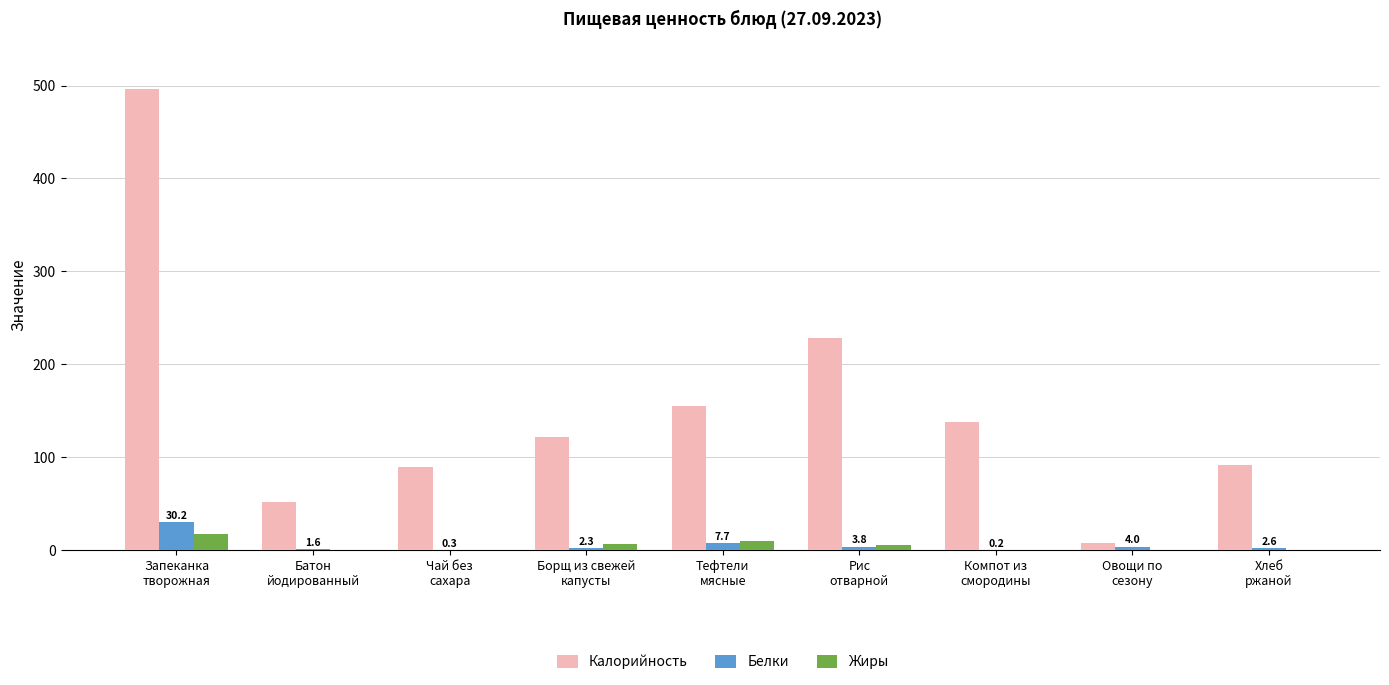

What is the sum of all Белки values?

52.7